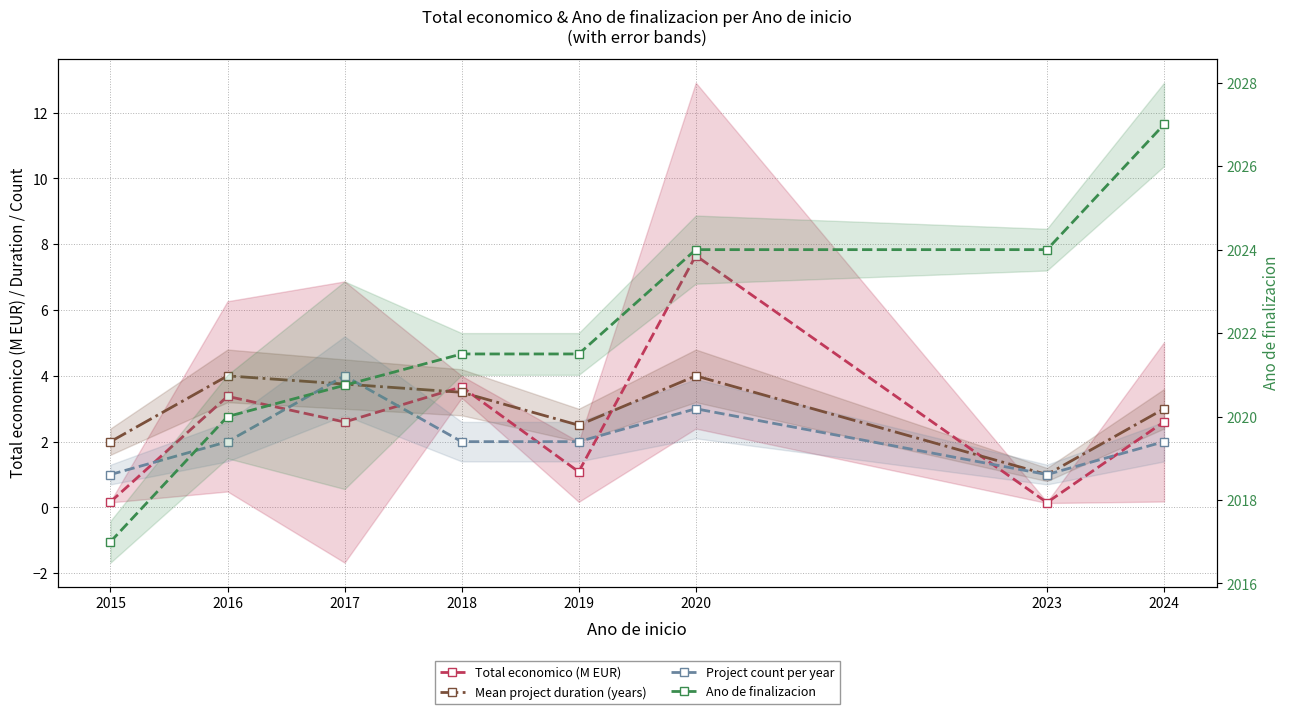

List the labels in order of Project count per year value, smallest first.

2015, 2023, 2016, 2018, 2019, 2024, 2020, 2017